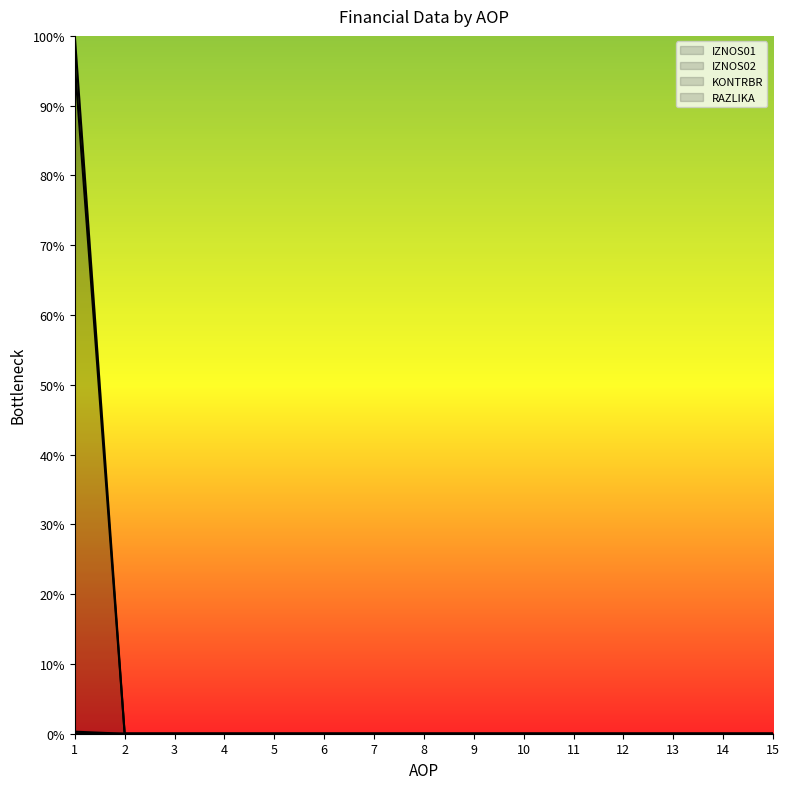

Between 3 and 10, which series saw the biggest shift?

IZNOS01